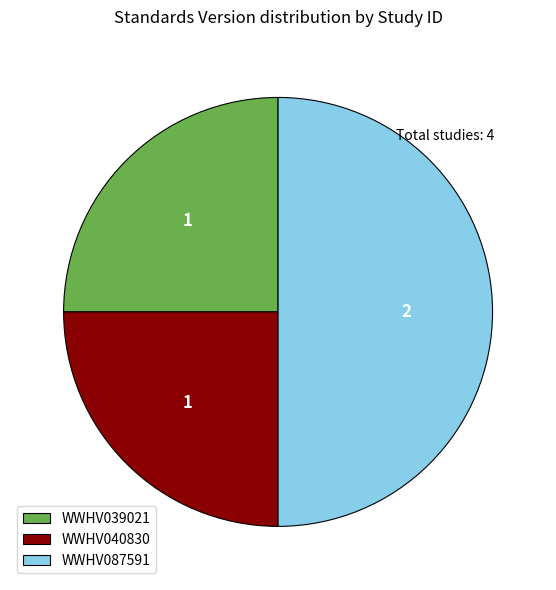

Which category has the biggest portion of the pie?

WWHV087591